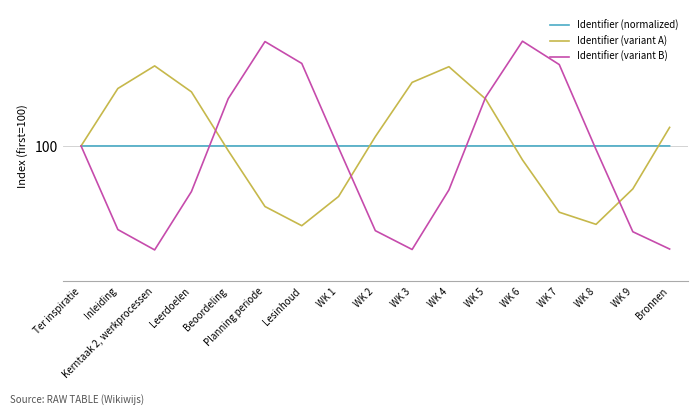

What is the highest value of the Identifier (variant B) series?

103.9